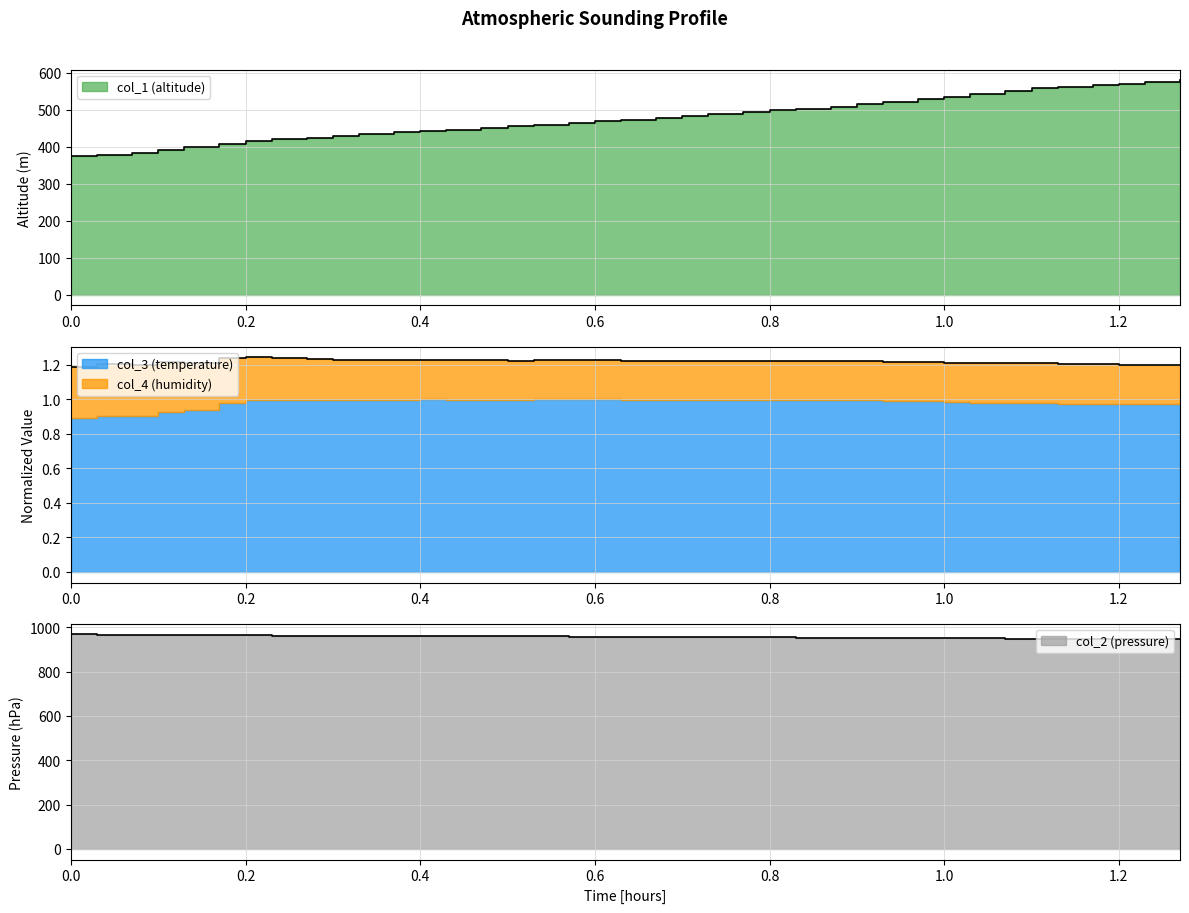

What is the minimum value for col_1 (altitude)?

375.0